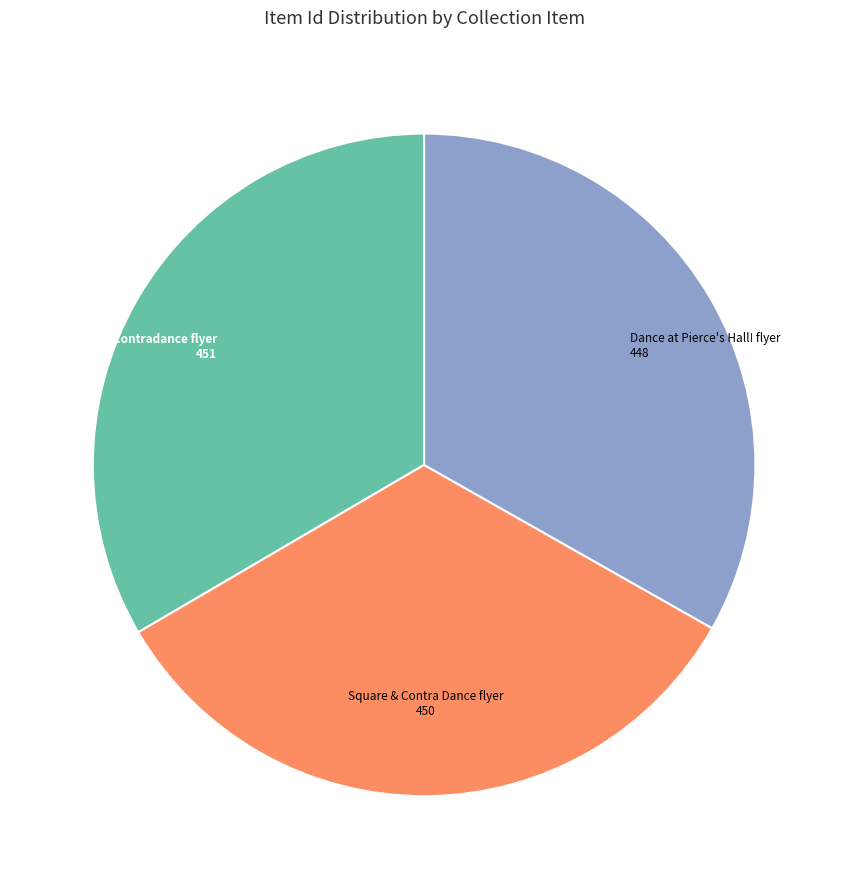

Count the number of slices in the pie.

3